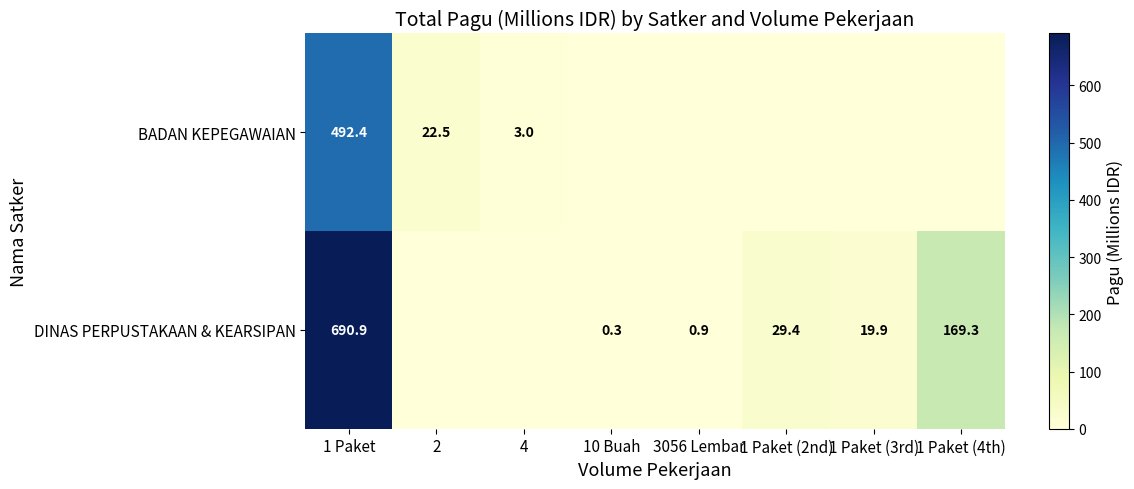

The DINAS PERPUSTAKAAN & KEARSIPAN series shows 34.6 at 1 Paket (4th). True or false?

False